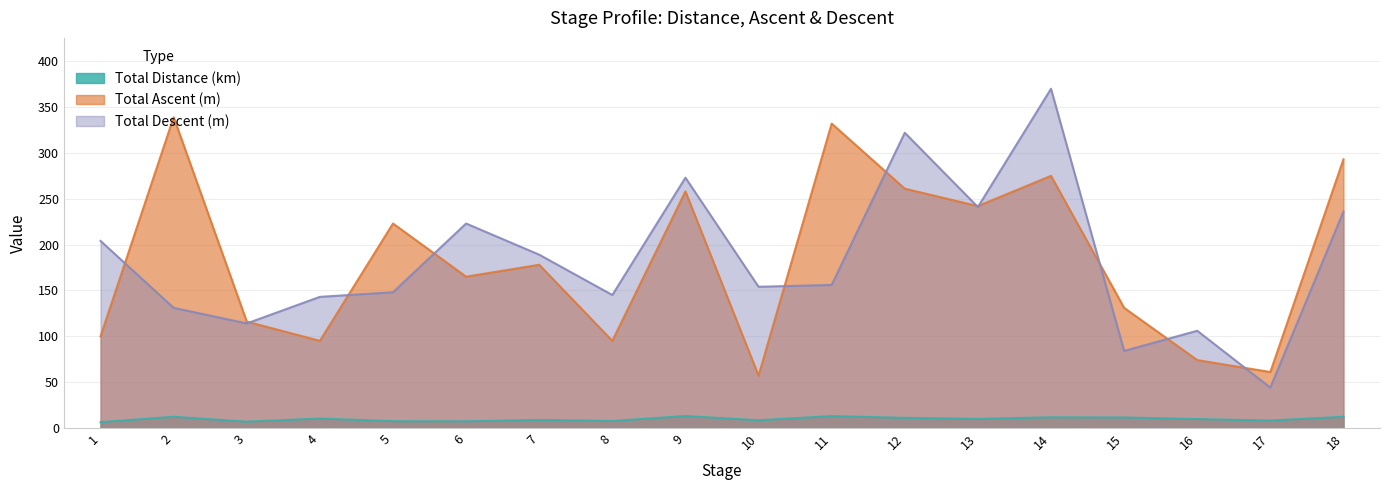

What are all the series names shown in the legend?

Total Distance (km), Total Ascent (m), Total Descent (m)